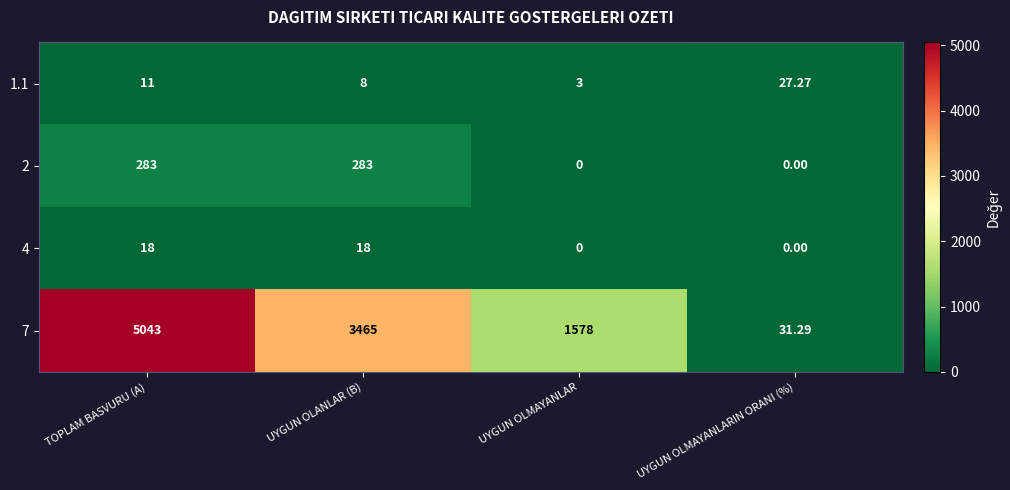

Which label corresponds to the largest value in the chart?

TOPLAM BASVURU (A)